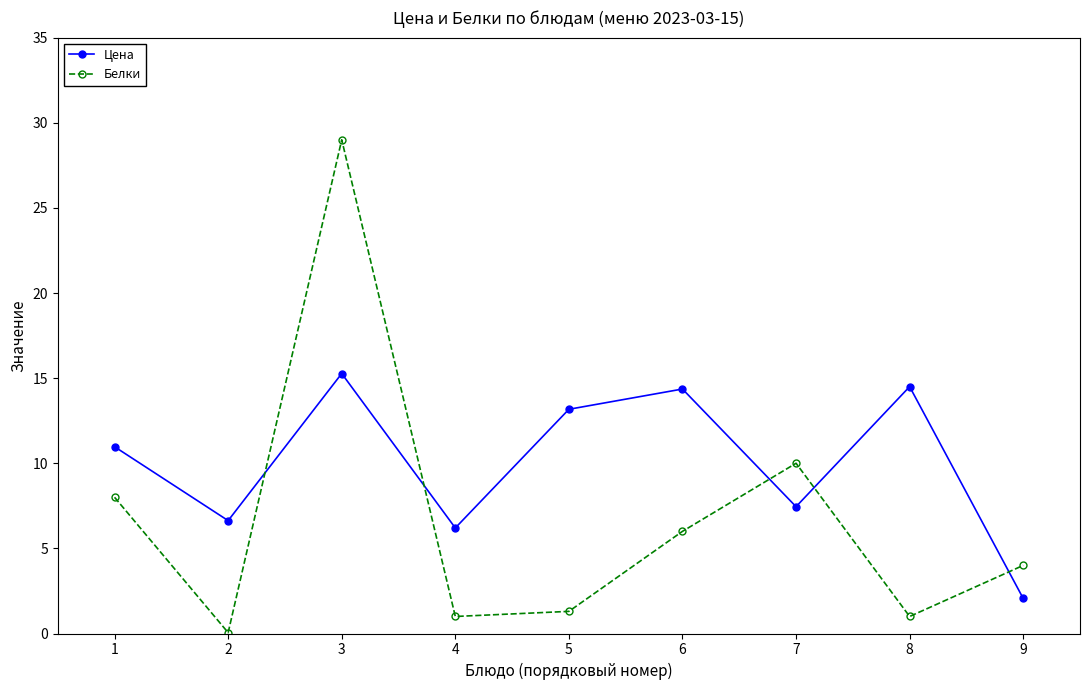

What is the difference between the maximum and minimum values in the Цена series?

13.2